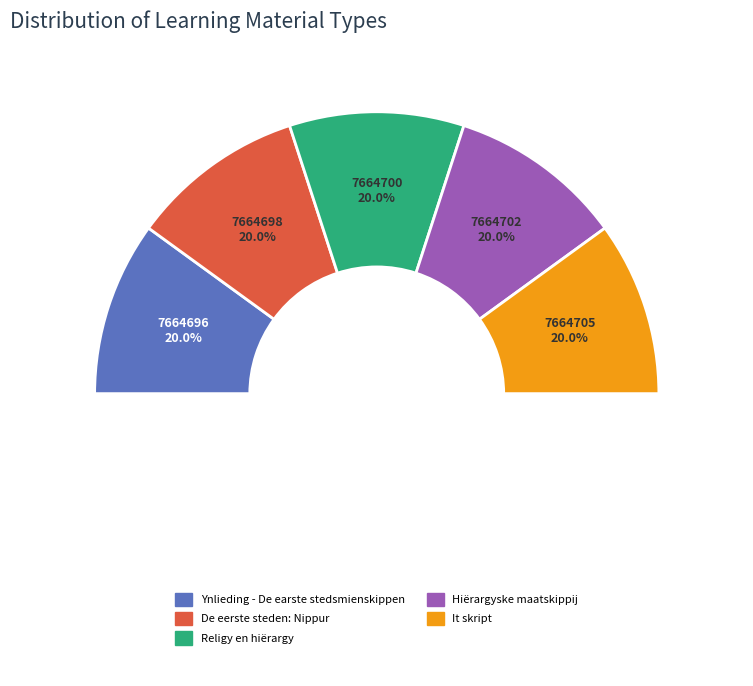

Rank the categories by value from lowest to highest.

Ynlieding - De earste stedsmienskippen, De eerste steden: Nippur, Religy en hiërargy, Hiërargyske maatskippij, It skript